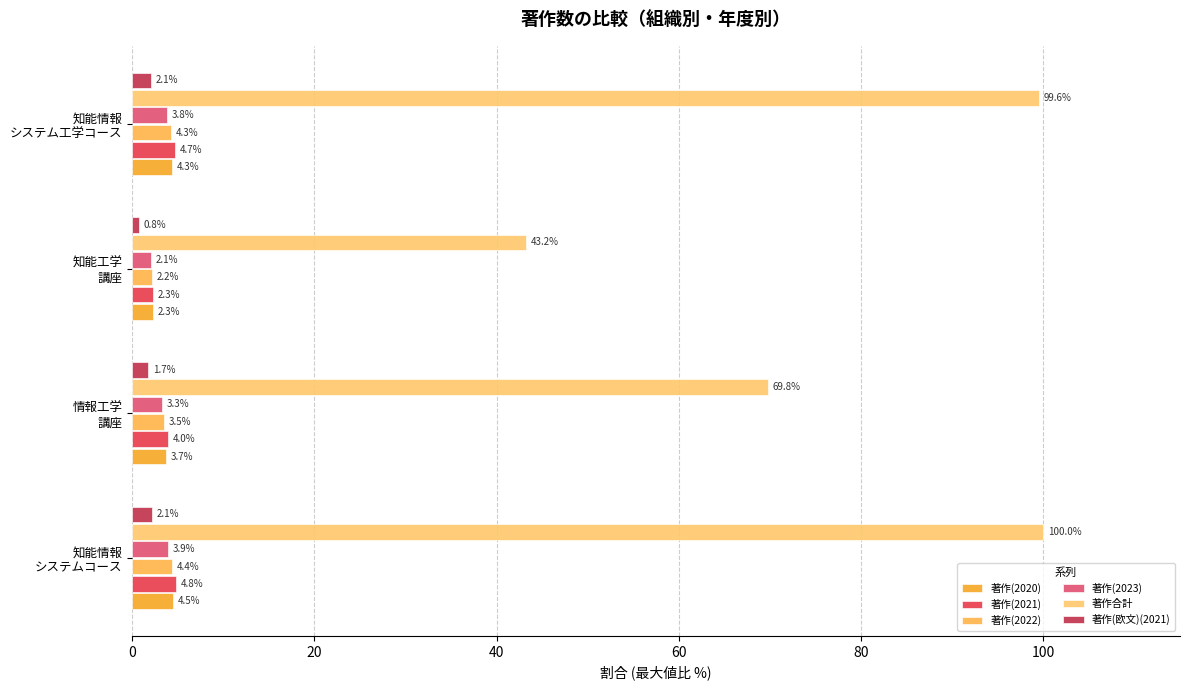

What is the minimum value shown in the chart?

0.8